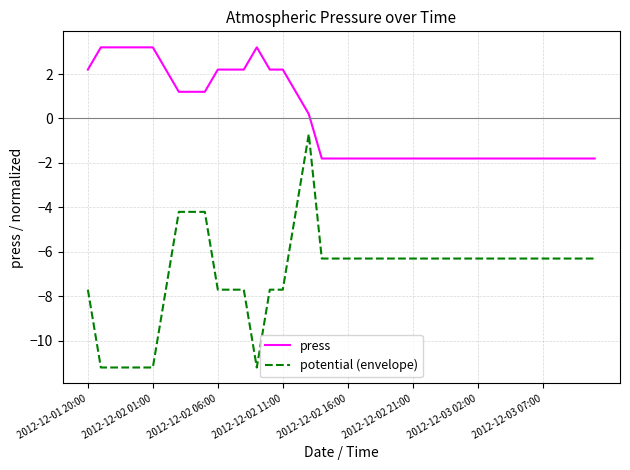

Which series has the widest spread of values?

potential (envelope)